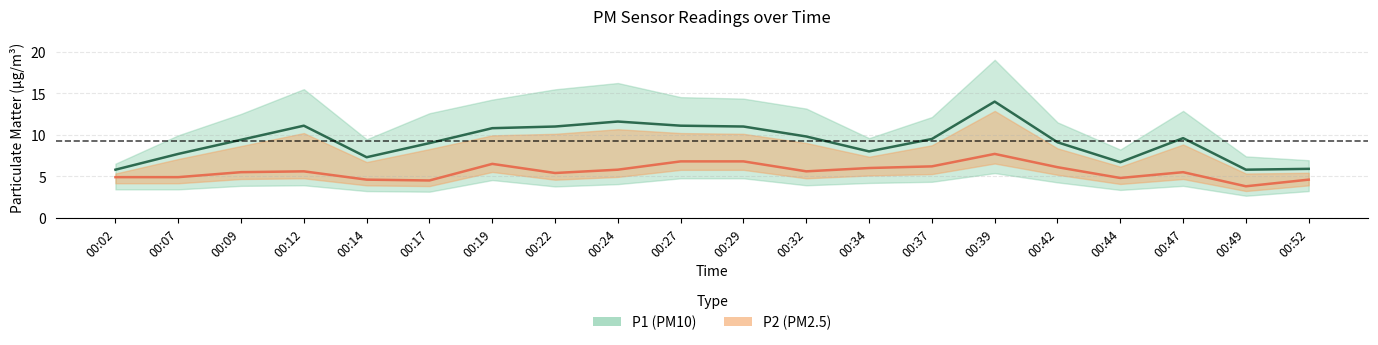

What is the maximum value for P1?

14.0